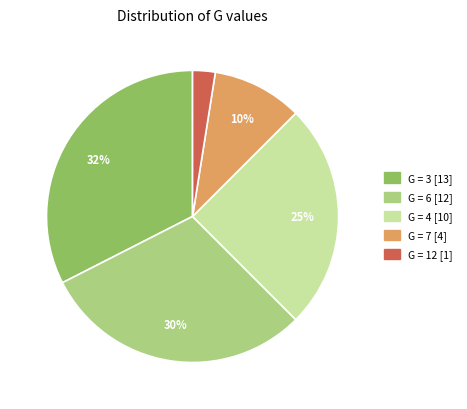

To the nearest percent, what is the difference between the G = 3 [13] and G = 7 [4] slice percentages?

22%